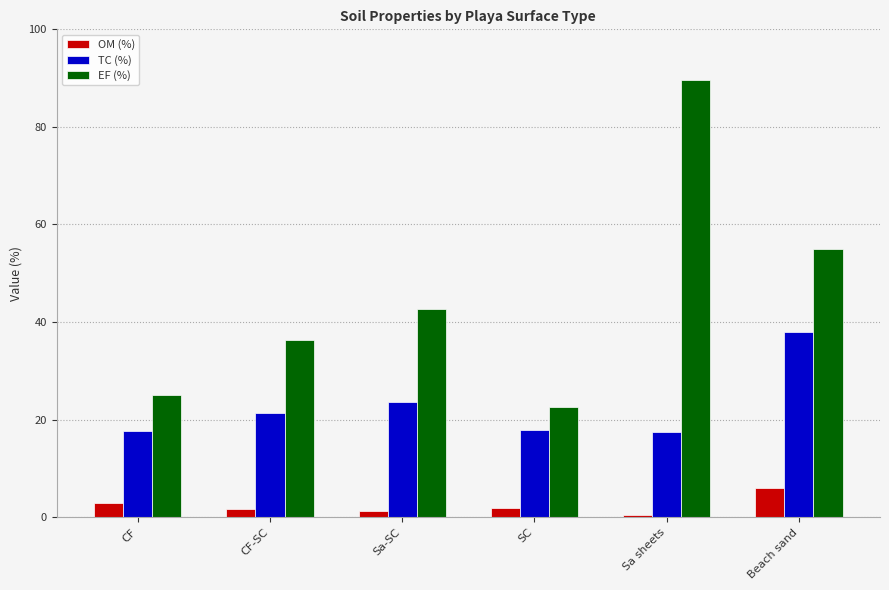

What is the average value of the TC (%) series?

22.7